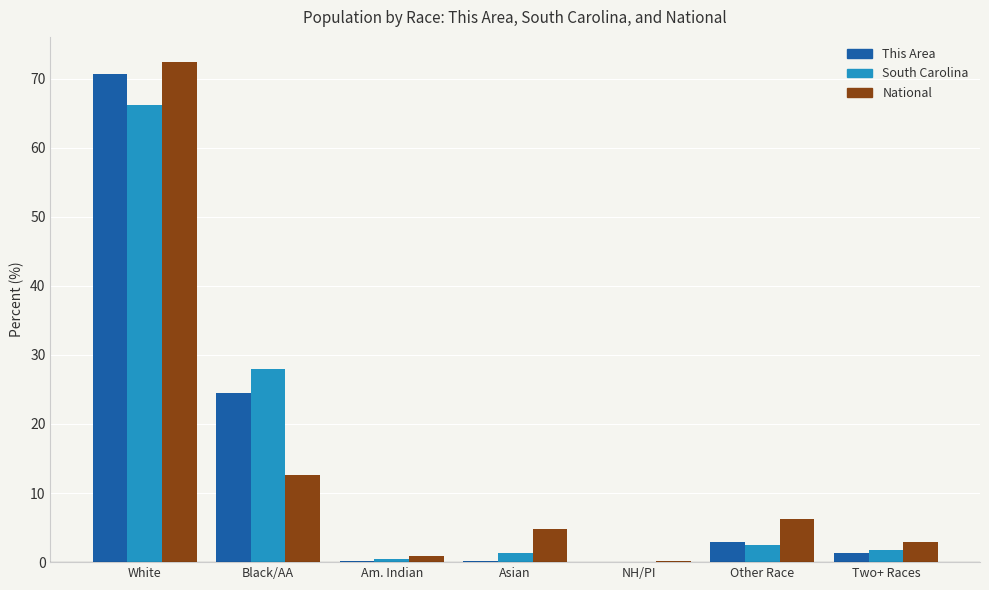

The value of This Area at Two+ Races is 1.3. True or false?

True